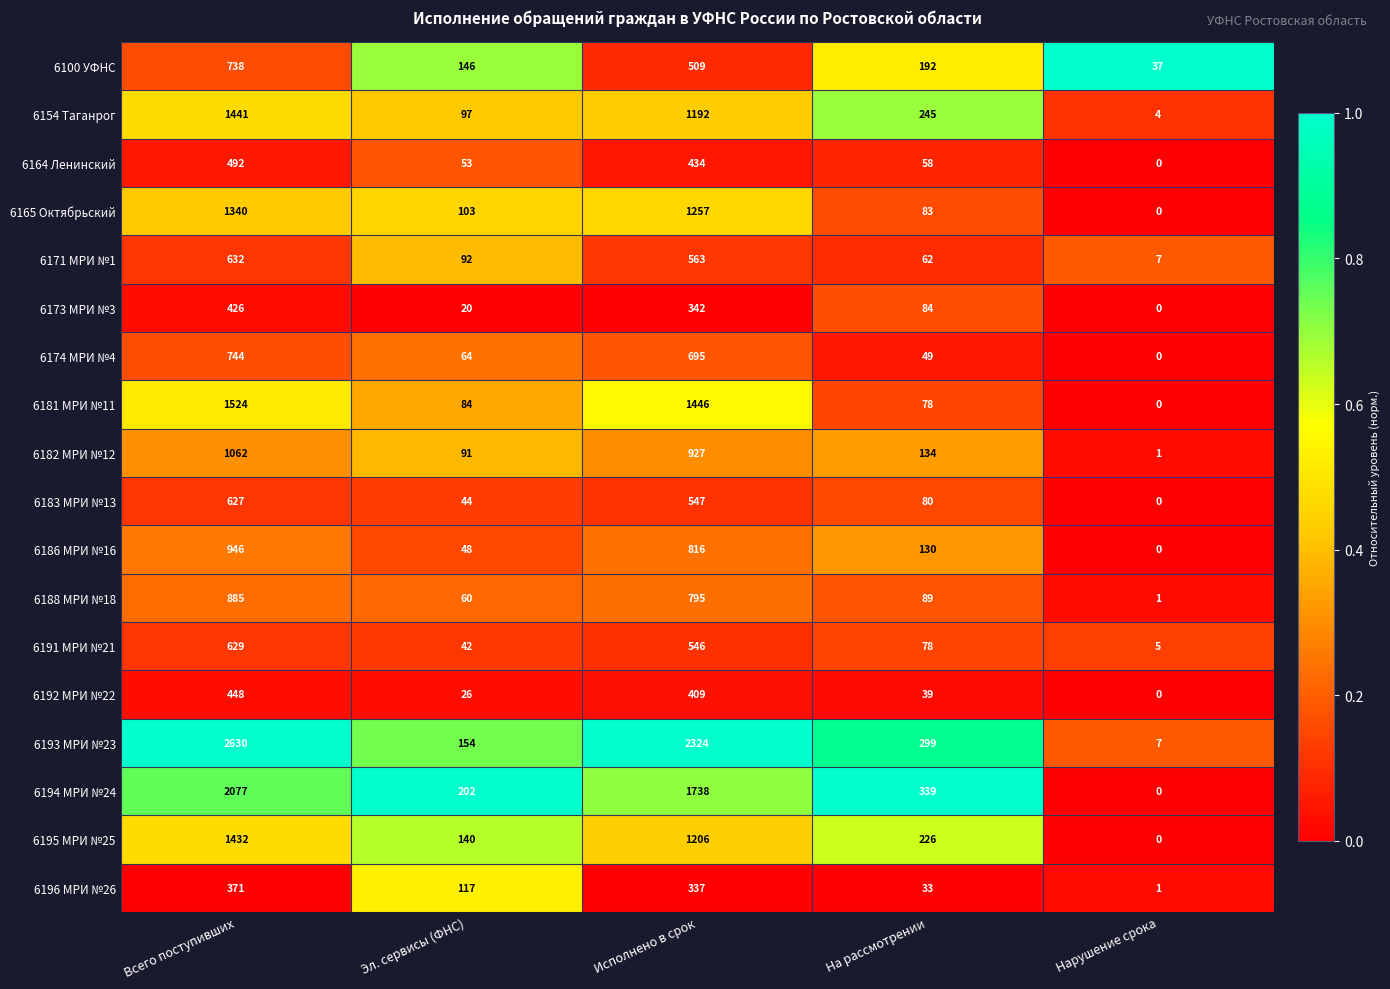

List the labels in order of 6186 МРИ №16 value, smallest first.

Нарушение срока, Эл. сервисы (ФНС), На рассмотрении, Исполнено в срок, Всего поступивших